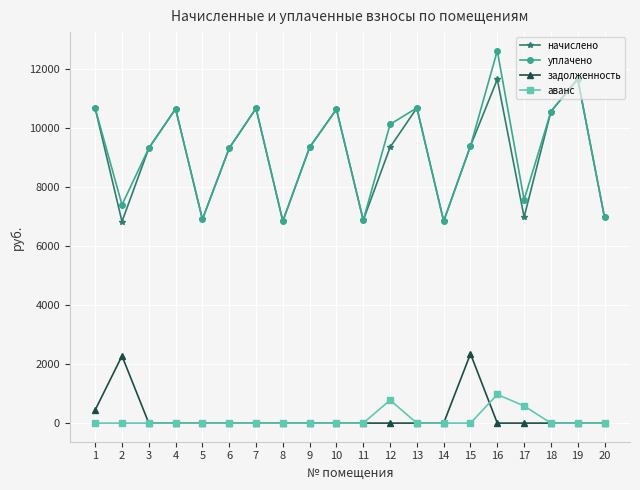

At which category is the sum across all series the highest?

16